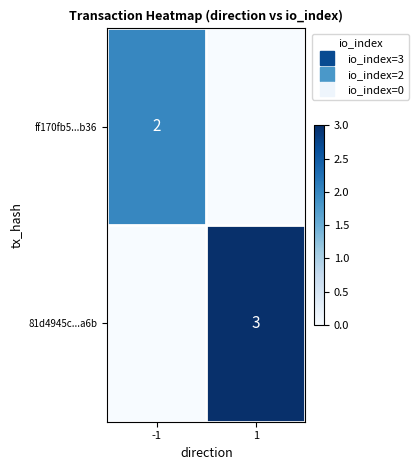

What is the difference between the 81d4945c...a6b values at 1 and -1?

3